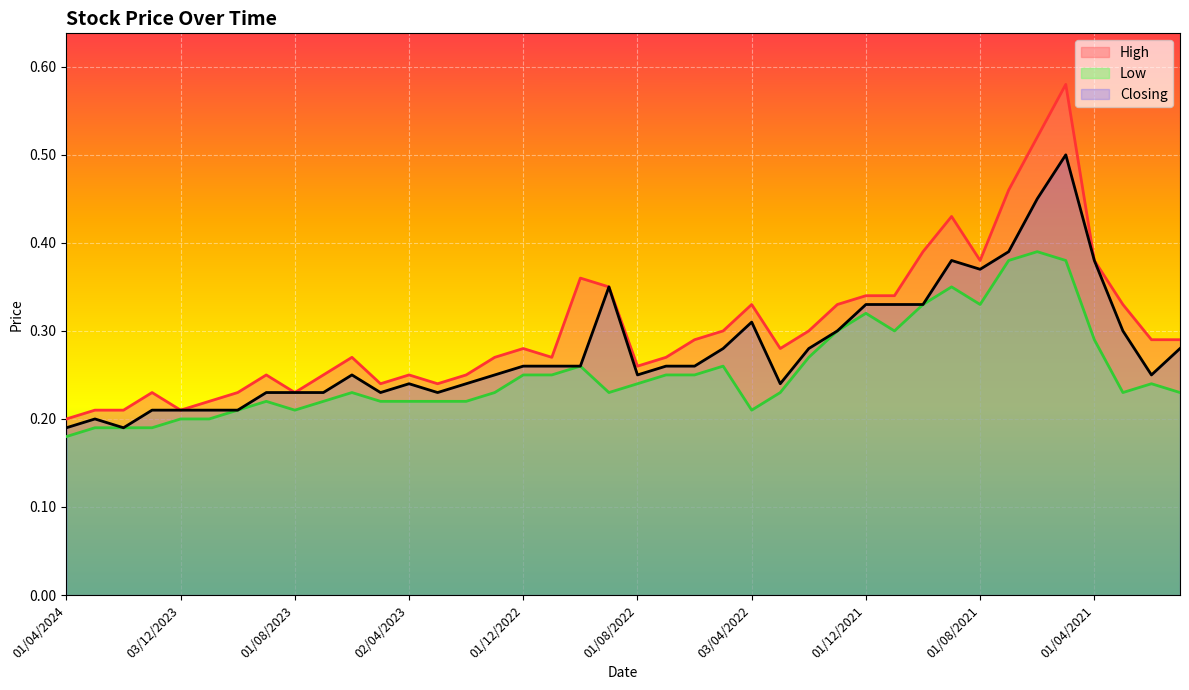

Reading left to right, what are all the values shown in this chart?

High: 01/04/2024=0.2	03/03/2024=0.2	01/02/2024=0.2	02/01/2024=0.2	03/12/2023=0.2	01/11/2023=0.2	01/10/2023=0.2	03/09/2023=0.2	01/08/2023=0.2	02/07/2023=0.2	04/06/2023=0.3	01/05/2023=0.2	02/04/2023=0.2	01/03/2023=0.2	01/02/2023=0.2	02/01/2023=0.3	01/12/2022=0.3	01/11/2022=0.3	02/10/2022=0.4	01/09/2022=0.3	01/08/2022=0.3	03/07/2022=0.3	01/06/2022=0.3	08/05/2022=0.3	03/04/2022=0.3	01/03/2022=0.3	01/02/2022=0.3	02/01/2022=0.3	01/12/2021=0.3	01/11/2021=0.3	03/10/2021=0.4	01/09/2021=0.4	01/08/2021=0.4	01/07/2021=0.5	01/06/2021=0.5	02/05/2021=0.6	01/04/2021=0.4	01/03/2021=0.3	01/02/2021=0.3	03/01/2021=0.3
Low: 01/04/2024=0.2	03/03/2024=0.2	01/02/2024=0.2	02/01/2024=0.2	03/12/2023=0.2	01/11/2023=0.2	01/10/2023=0.2	03/09/2023=0.2	01/08/2023=0.2	02/07/2023=0.2	04/06/2023=0.2	01/05/2023=0.2	02/04/2023=0.2	01/03/2023=0.2	01/02/2023=0.2	02/01/2023=0.2	01/12/2022=0.2	01/11/2022=0.2	02/10/2022=0.3	01/09/2022=0.2	01/08/2022=0.2	03/07/2022=0.2	01/06/2022=0.2	08/05/2022=0.3	03/04/2022=0.2	01/03/2022=0.2	01/02/2022=0.3	02/01/2022=0.3	01/12/2021=0.3	01/11/2021=0.3	03/10/2021=0.3	01/09/2021=0.3	01/08/2021=0.3	01/07/2021=0.4	01/06/2021=0.4	02/05/2021=0.4	01/04/2021=0.3	01/03/2021=0.2	01/02/2021=0.2	03/01/2021=0.2
Closing: 01/04/2024=0.2	03/03/2024=0.2	01/02/2024=0.2	02/01/2024=0.2	03/12/2023=0.2	01/11/2023=0.2	01/10/2023=0.2	03/09/2023=0.2	01/08/2023=0.2	02/07/2023=0.2	04/06/2023=0.2	01/05/2023=0.2	02/04/2023=0.2	01/03/2023=0.2	01/02/2023=0.2	02/01/2023=0.2	01/12/2022=0.3	01/11/2022=0.3	02/10/2022=0.3	01/09/2022=0.3	01/08/2022=0.2	03/07/2022=0.3	01/06/2022=0.3	08/05/2022=0.3	03/04/2022=0.3	01/03/2022=0.2	01/02/2022=0.3	02/01/2022=0.3	01/12/2021=0.3	01/11/2021=0.3	03/10/2021=0.3	01/09/2021=0.4	01/08/2021=0.4	01/07/2021=0.4	01/06/2021=0.5	02/05/2021=0.5	01/04/2021=0.4	01/03/2021=0.3	01/02/2021=0.2	03/01/2021=0.3